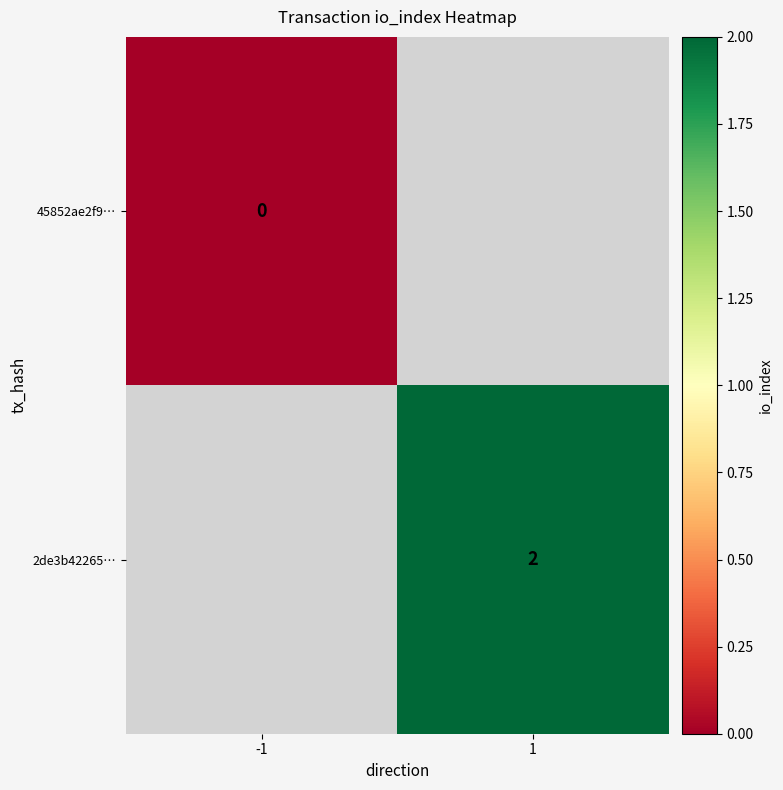

How many categories are shown in the chart?

2